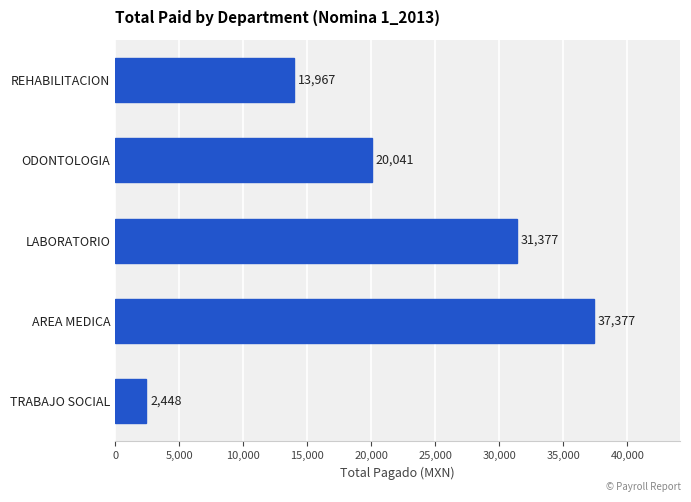

Count the number of values greater than 20041.

3